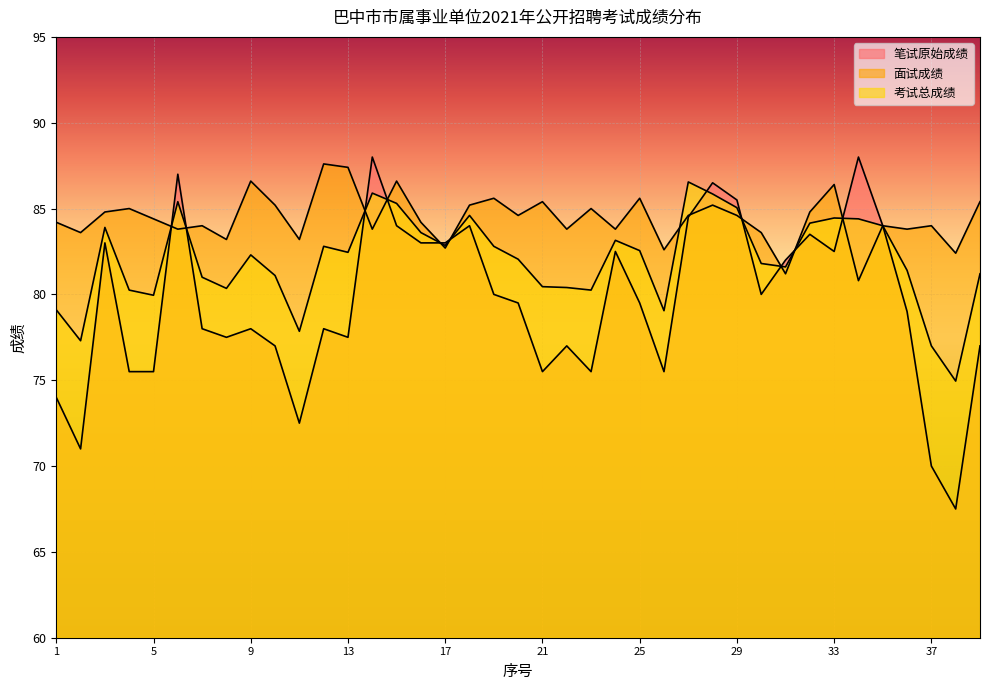

After their last crossing, which series has the higher values: 考试总成绩 or 面试成绩?

考试总成绩